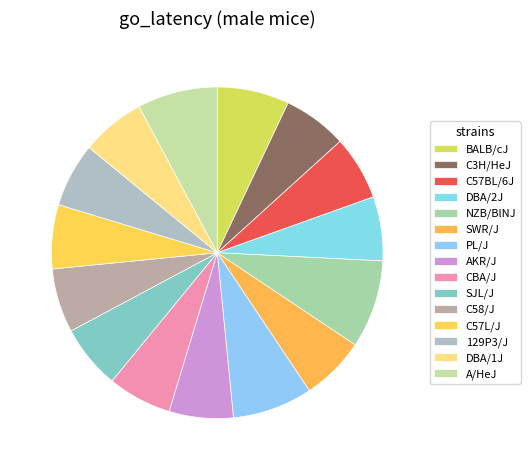

How many slices are in this pie chart?

15